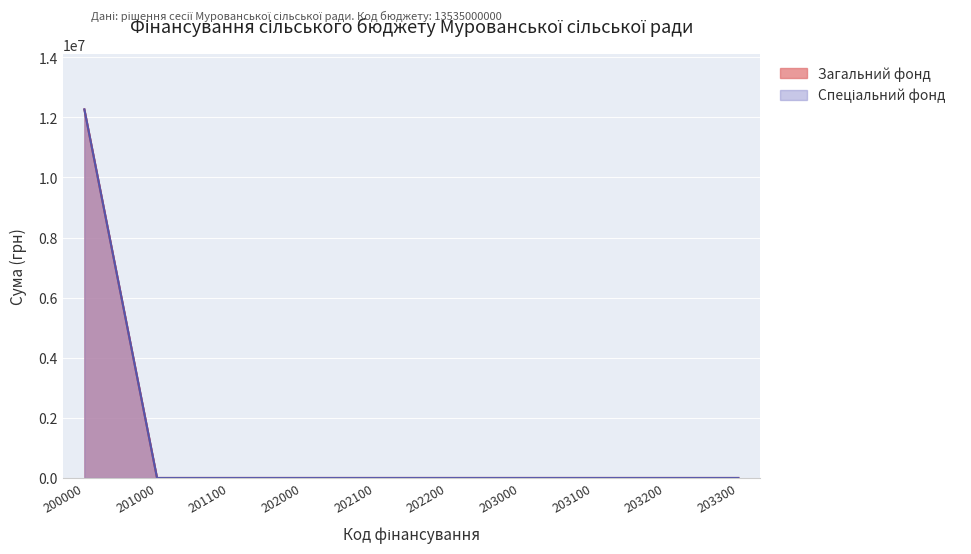

At 202200, list the series in order from smallest to largest.

Загальний фонд, Спеціальний фонд